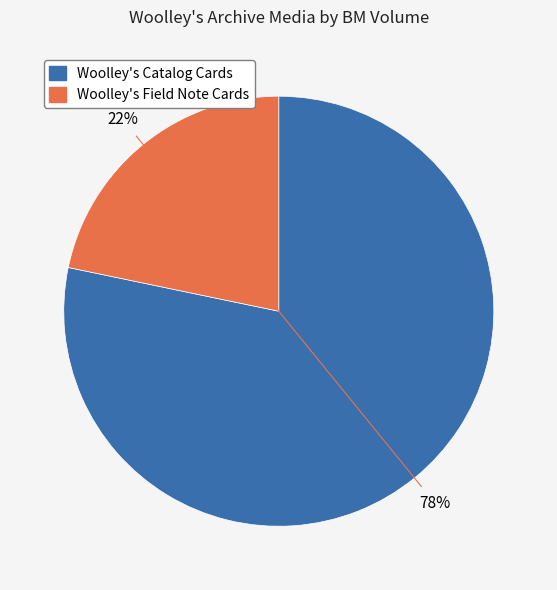

Is Woolley's Field Note Cards the majority of the pie?

No